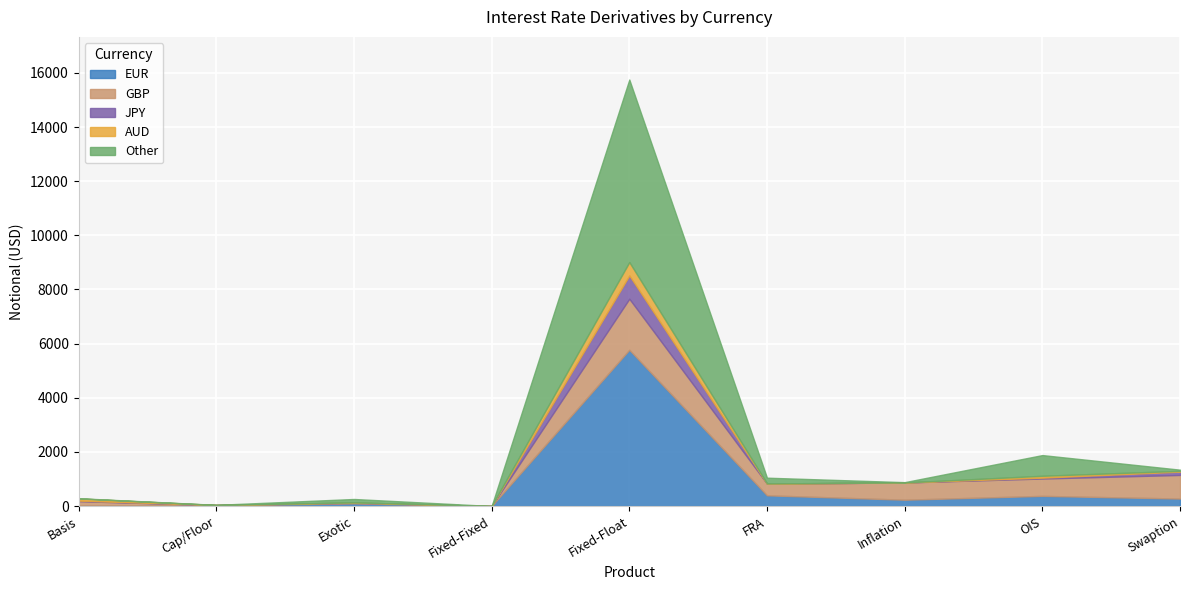

Is the value of JPY at Cap/Floor greater than the value of GBP at Swaption?

No